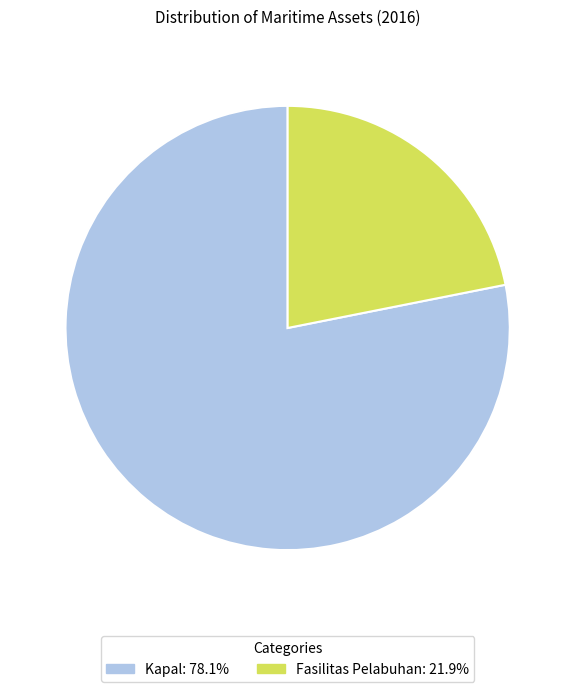

True or false: Fasilitas Pelabuhan accounts for 22% of the total.

True